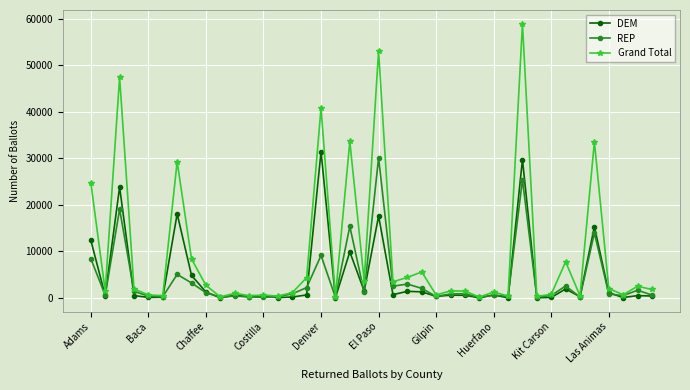

True or false: REP has more than 2 interior local peaks.

True